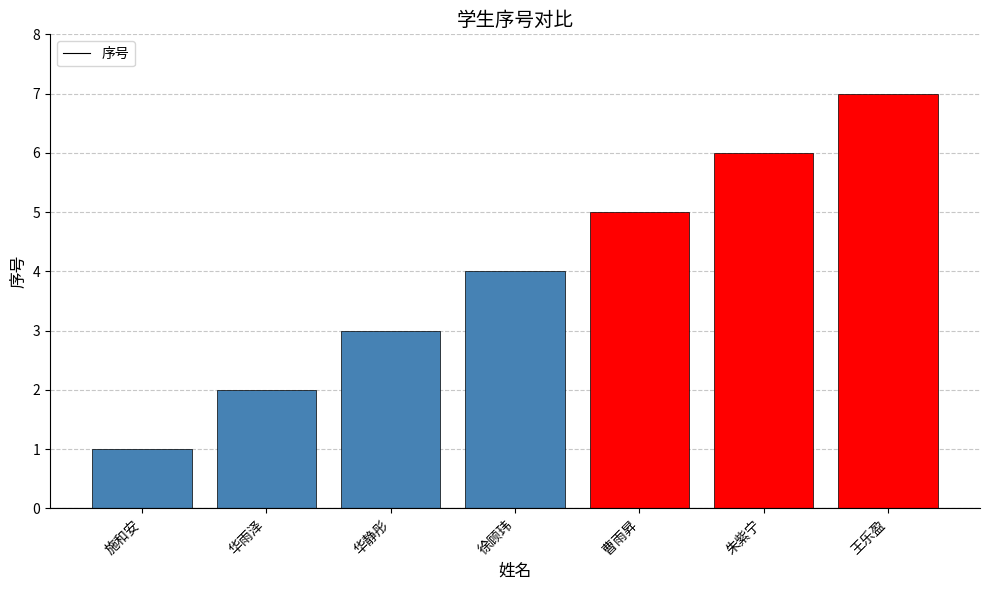

What is the label of the 1st bar from the left?

施和安